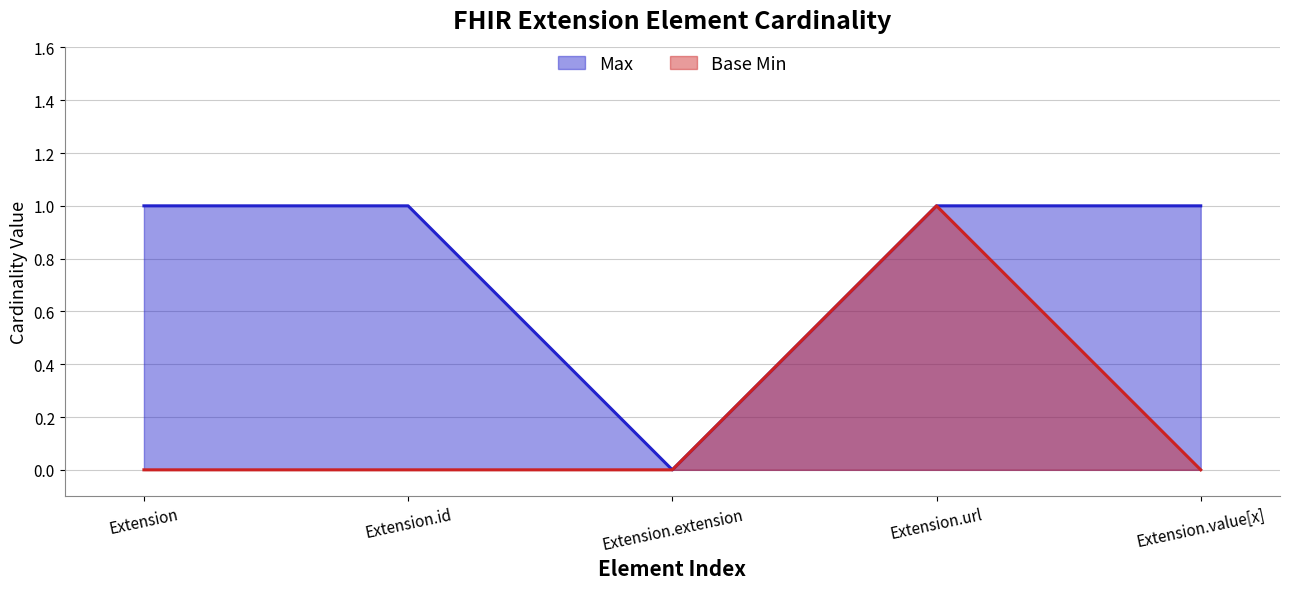

At which category does the chart reach its peak across all series?

Extension